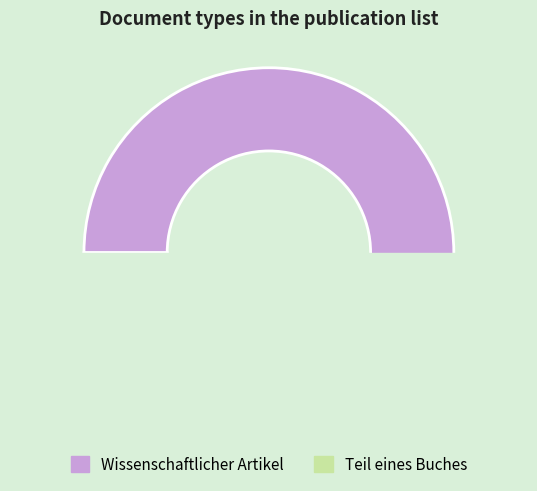

What is the smallest slice in the pie chart?

Teil eines Buches